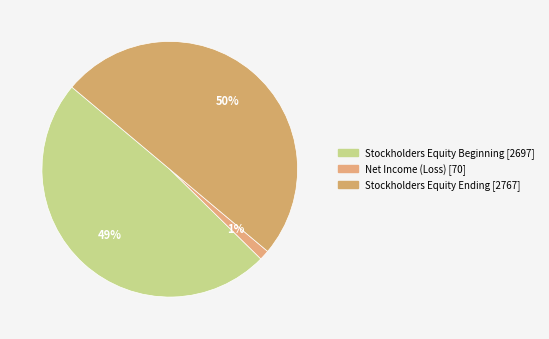

Count the number of slices in the pie.

3